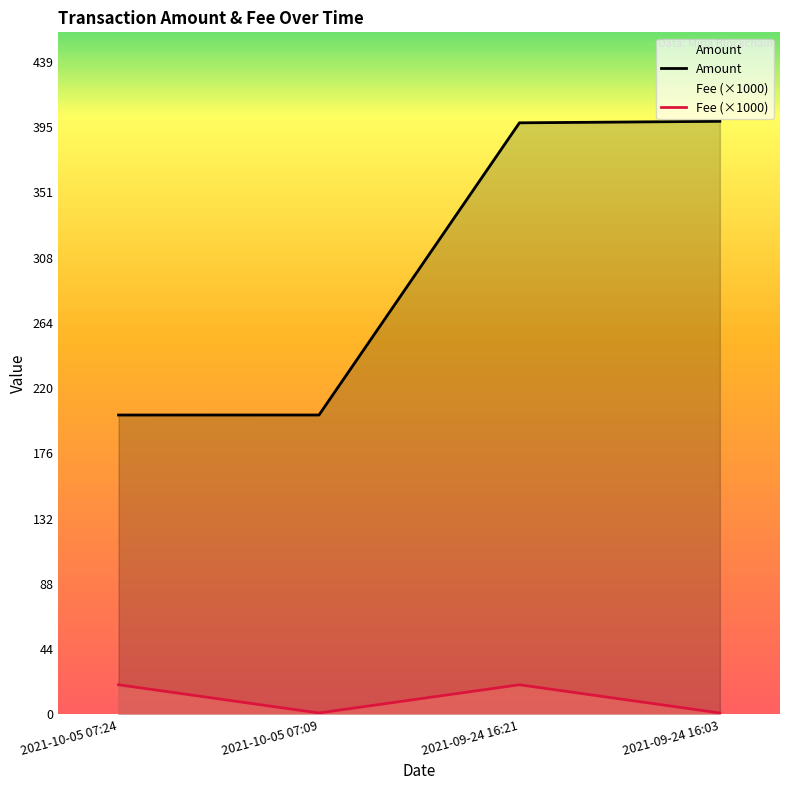

What is the maximum value for Amount?

399.4